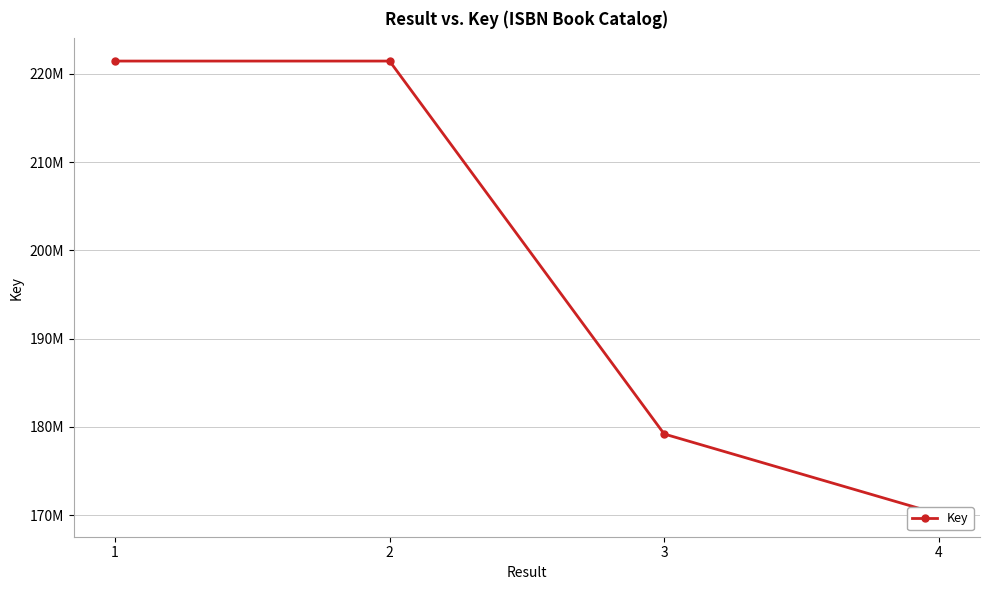

The value at 4 is 170121544. True or false?

True